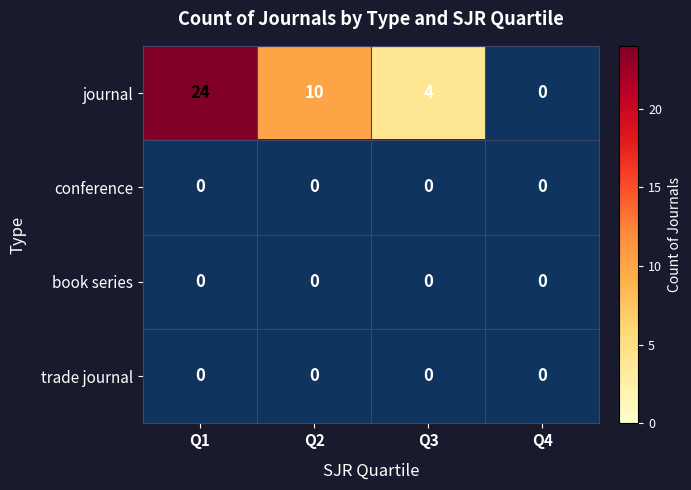

True or false: journal has a value of 24 at Q1.

True